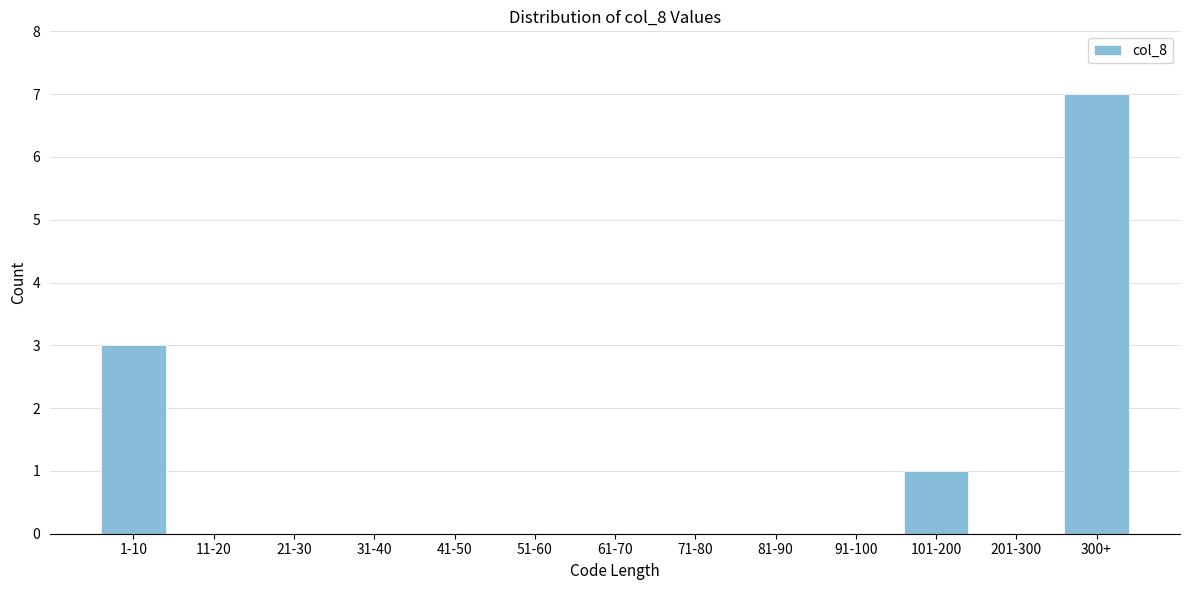

Reading left to right, list all the values displayed in this chart.

1-10=3	11-20=0	21-30=0	31-40=0	41-50=0	51-60=0	61-70=0	71-80=0	81-90=0	91-100=0	101-200=1	201-300=0	300+=7